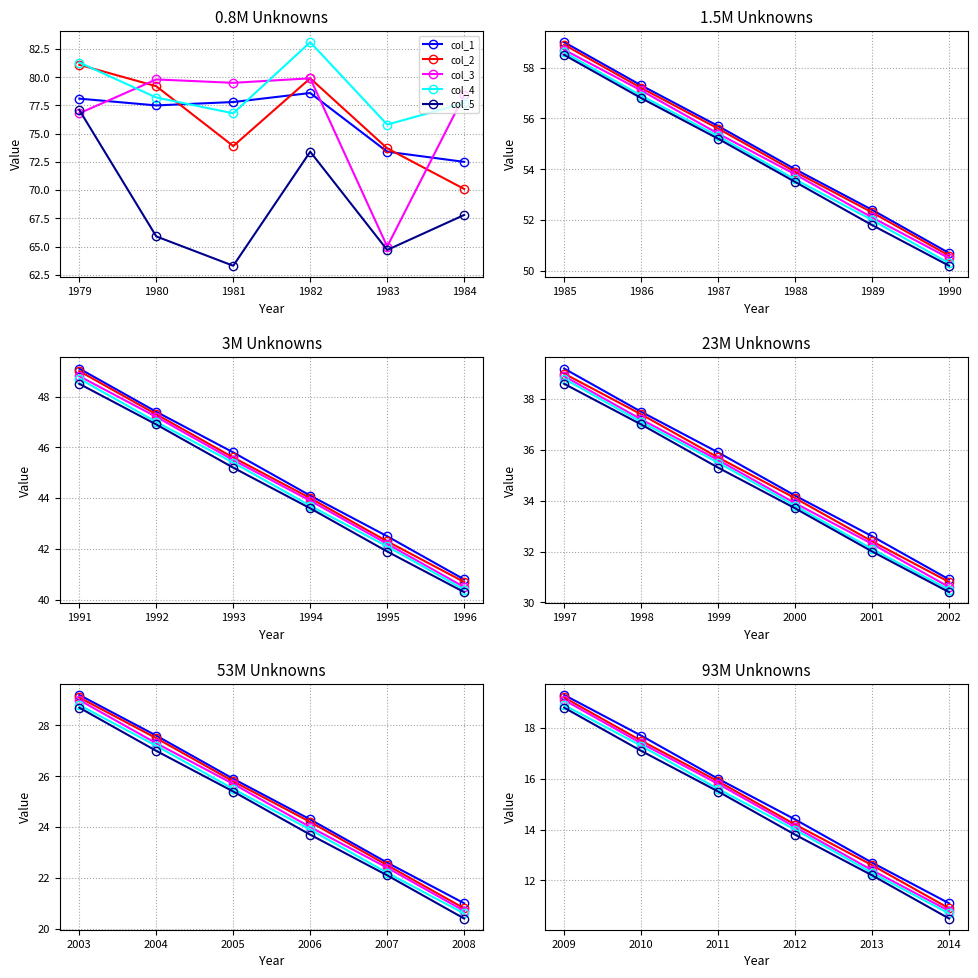

What are all the series names shown in the legend?

col_1, col_2, col_3, col_4, col_5